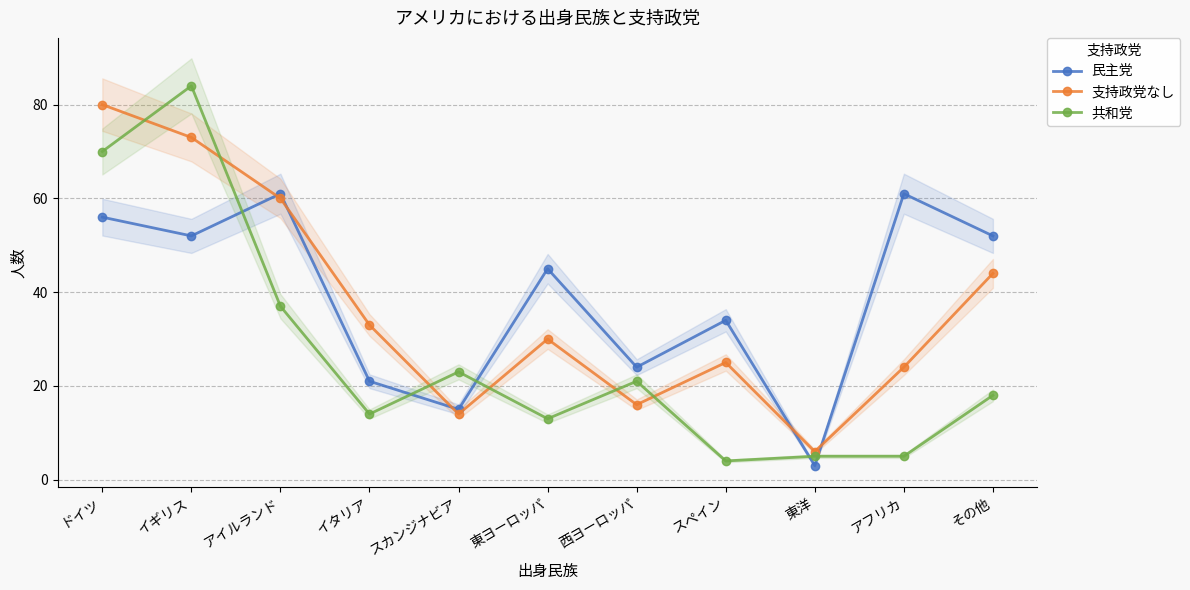

What is the label of the 10th point from the right?

イギリス